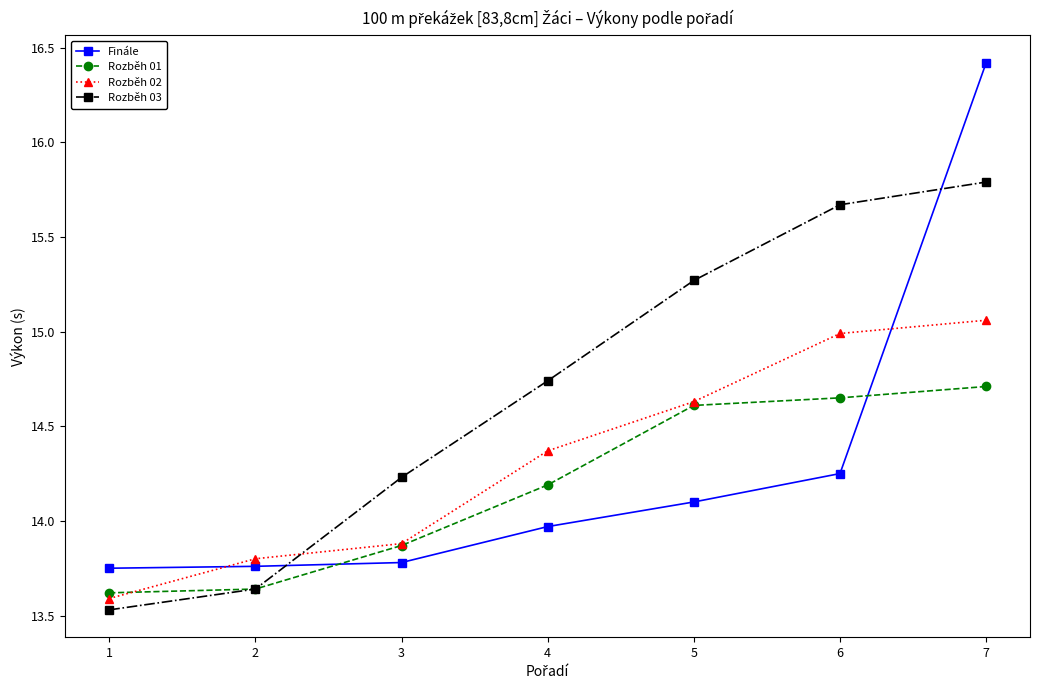

What is the difference between the maximum and minimum values in the Finále series?

2.7